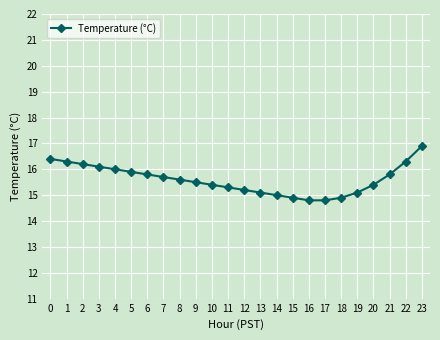

True or false: the data shows 7.8 at 9.

False